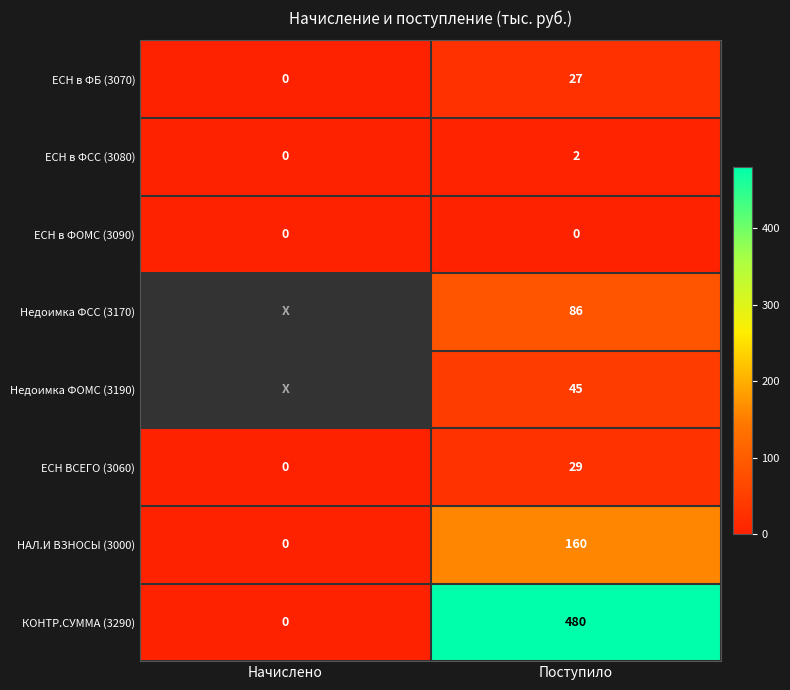

What is the total value across all series at Поступило?

829